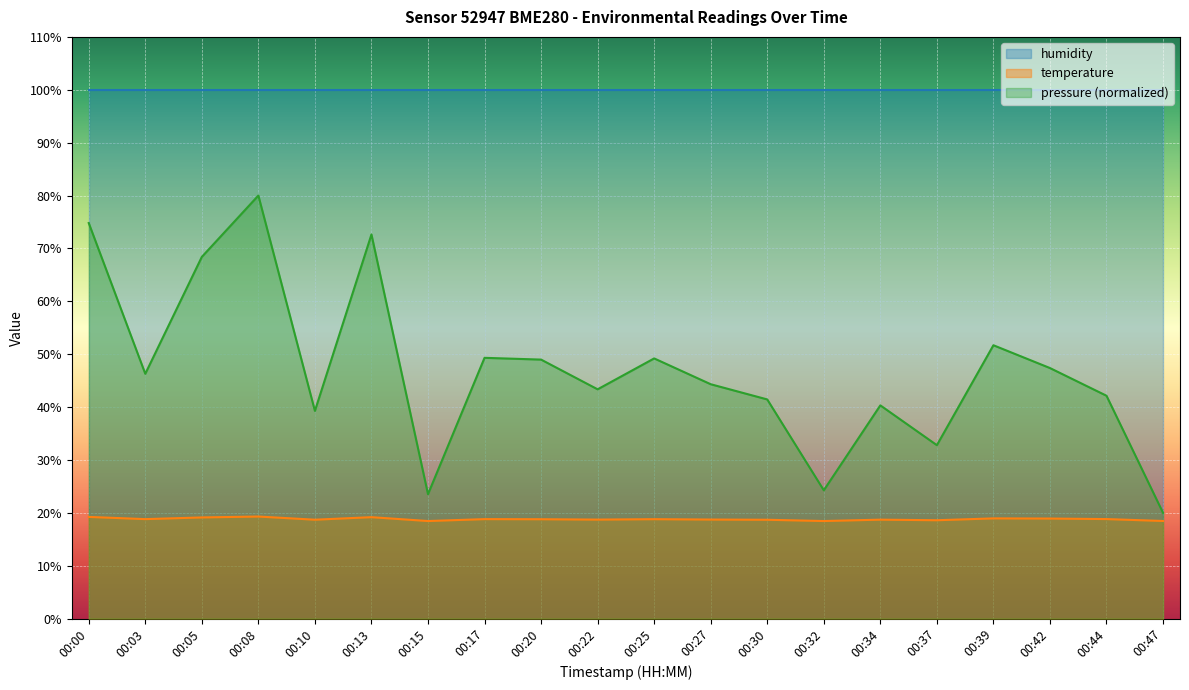

Which has a higher value, 00:08 or 00:47?

00:08